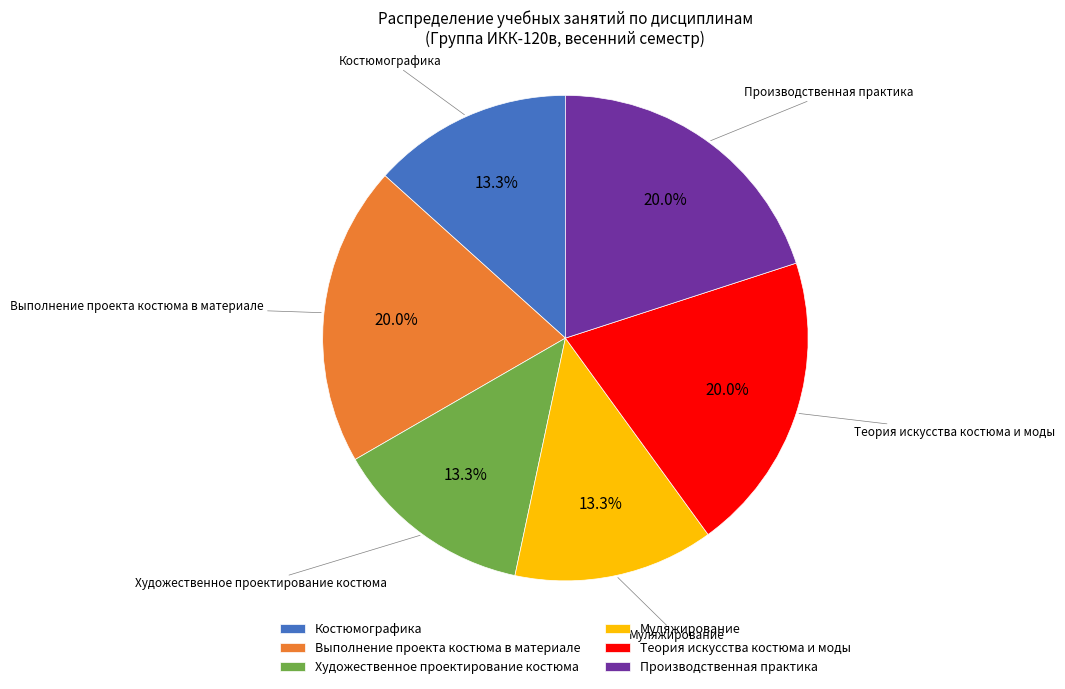

What portion of the pie excludes Костюмографика?

86.7%